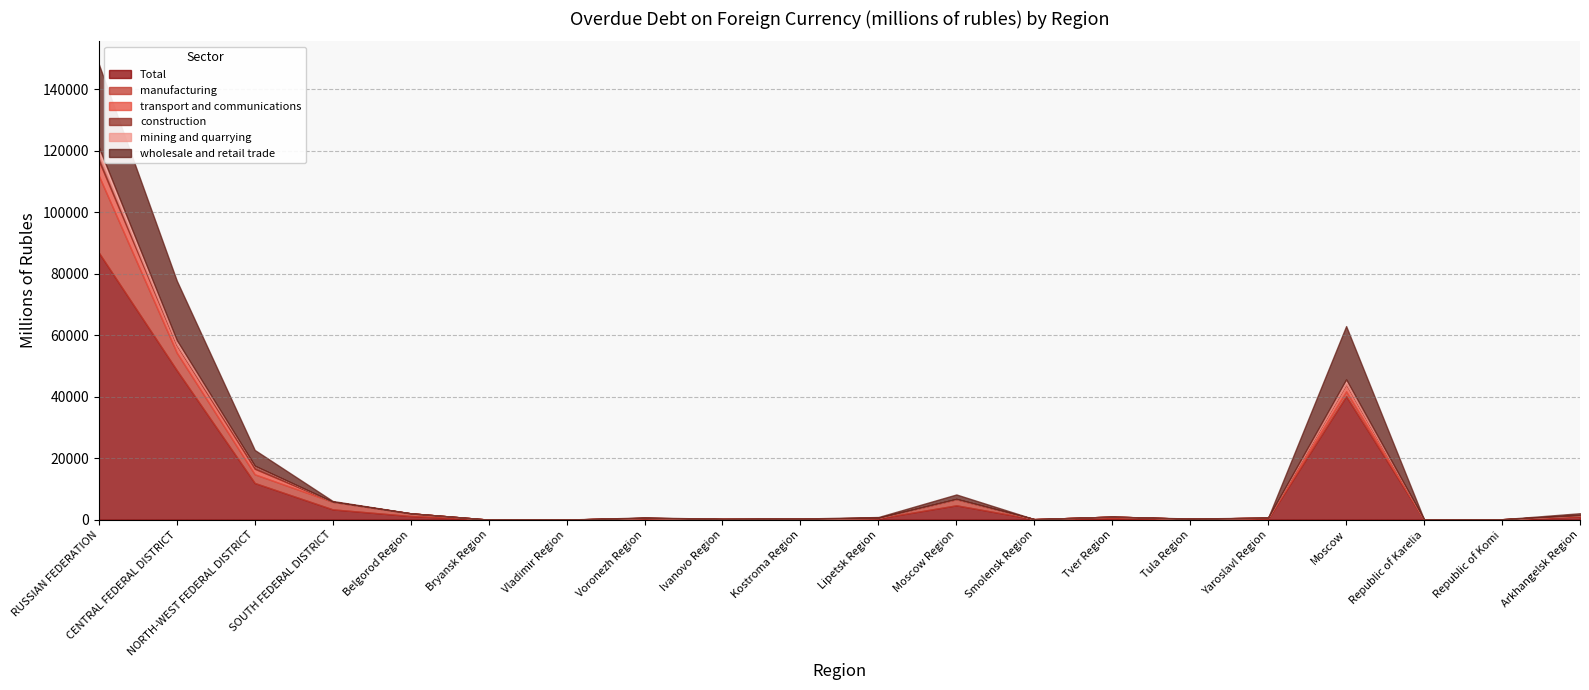

What is the sum of the manufacturing values at Republic of Karelia and Belgorod Region?

884.4